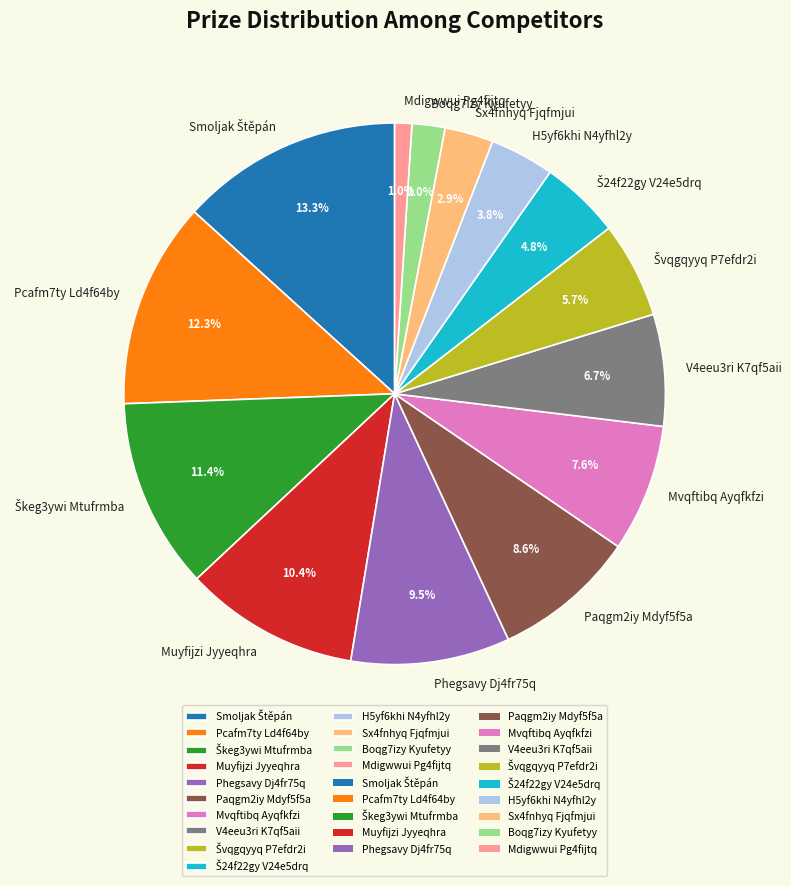

What is the smallest slice in the pie chart?

Mdigwwui Pg4fijtq